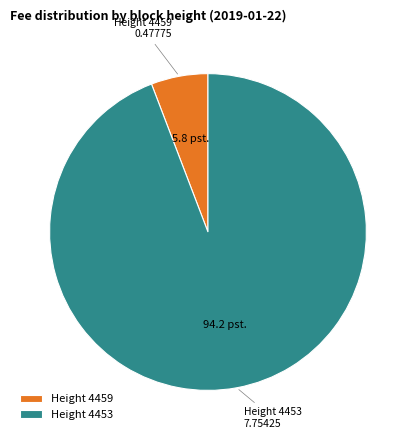

Which slice is the smallest?

Height 4459